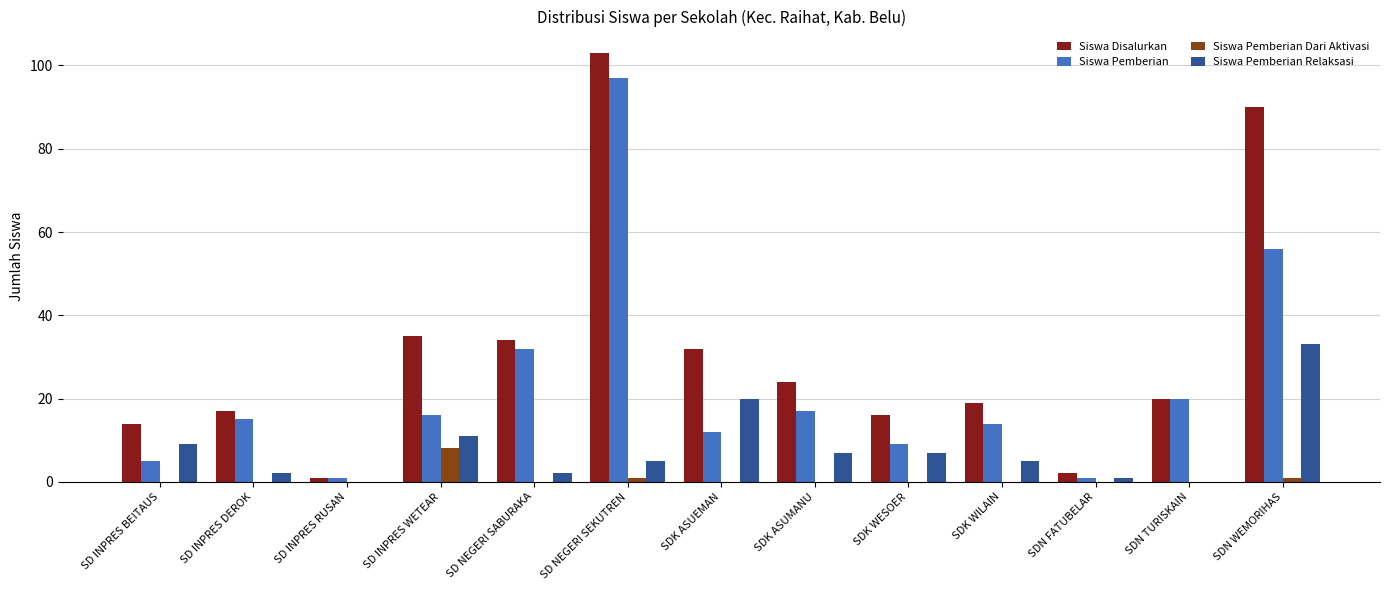

Is the value of Siswa Pemberian at SD INPRES DEROK greater than the value of Siswa Pemberian Relaksasi at SD INPRES RUSAN?

Yes